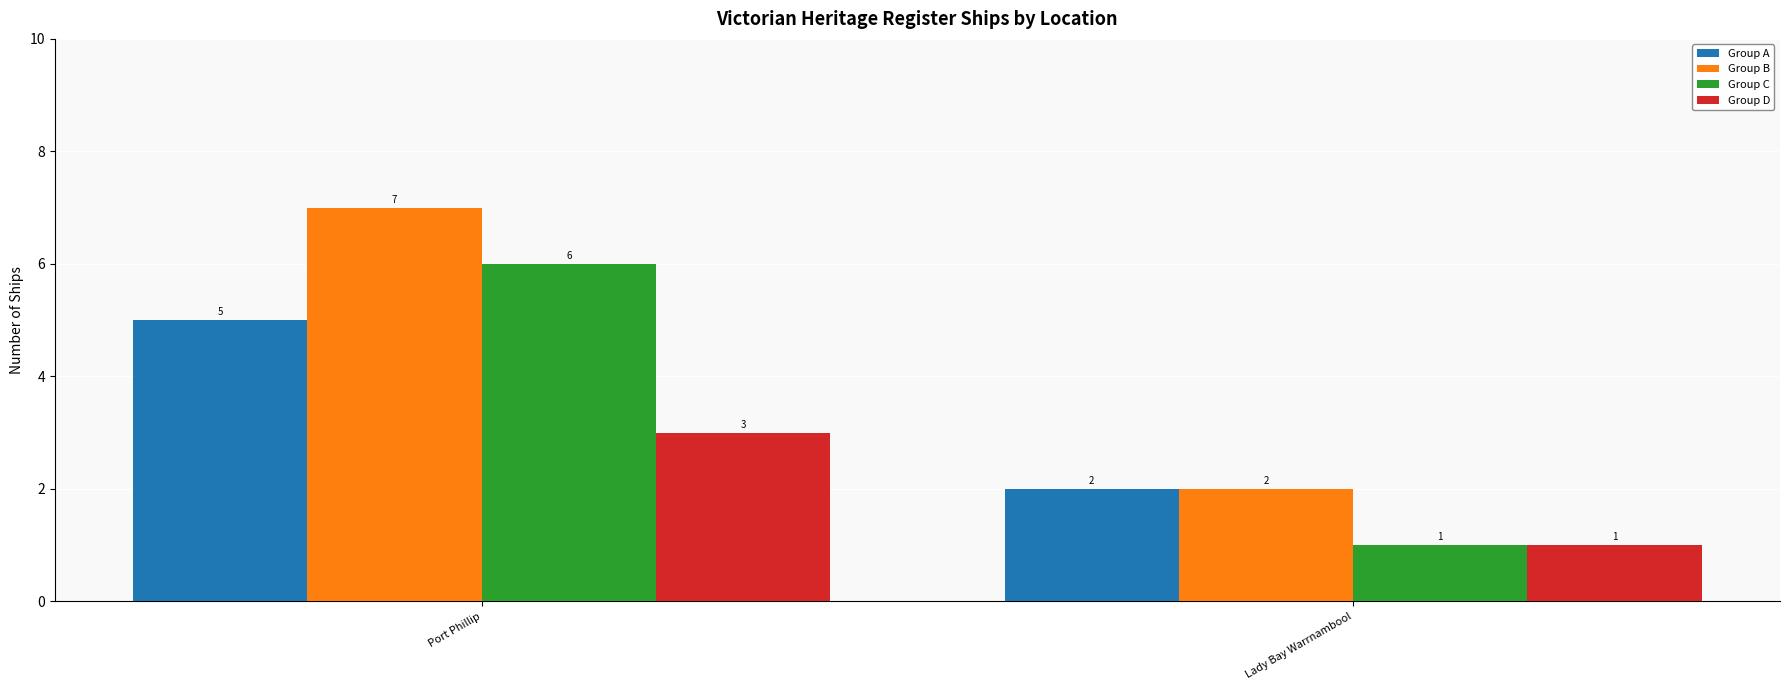

At which category is the sum across all series the highest?

Port Phillip